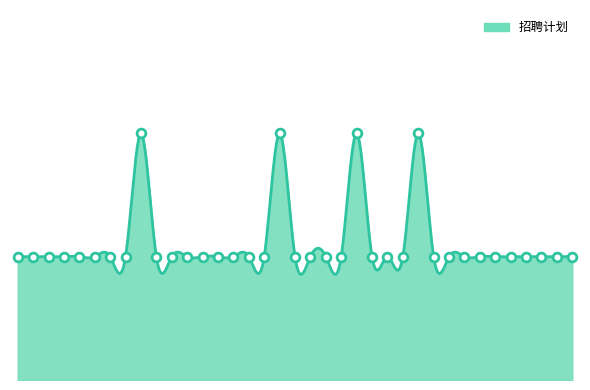

What is the ratio of the value at 1 to the value at 14?

1.0